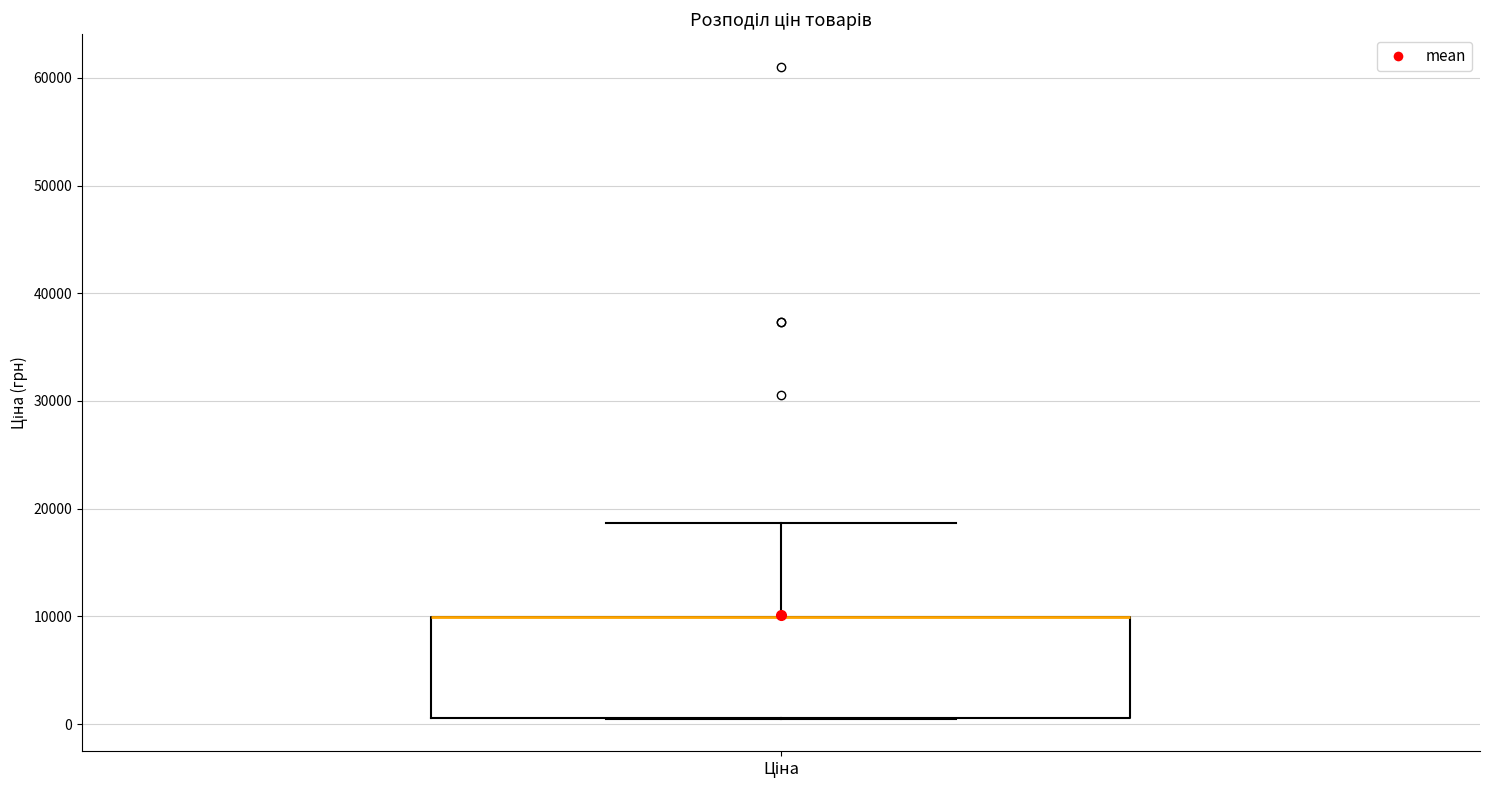

Where is the upper edge of the box for Ціна on the y-axis? The values are not printed on the chart, so give them approximately, as read against the axis.

10000